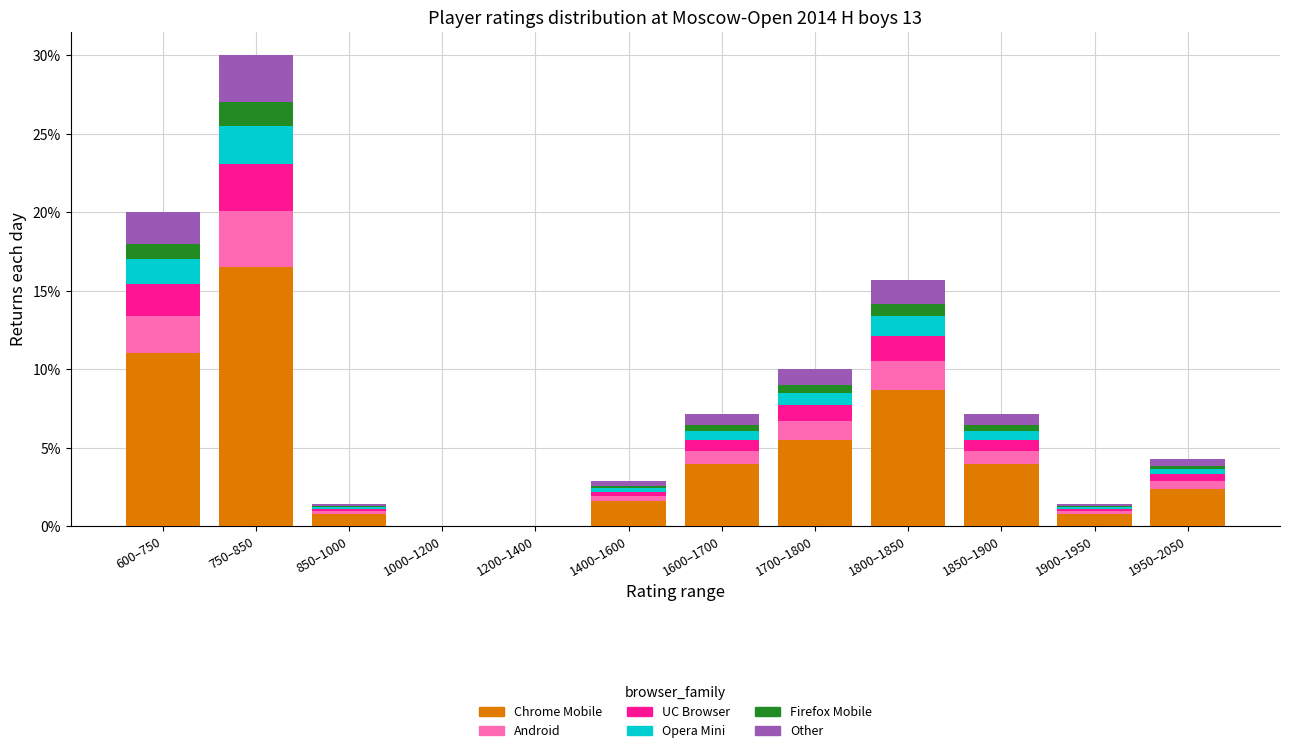

What is the maximum value for Chrome Mobile?

16.5